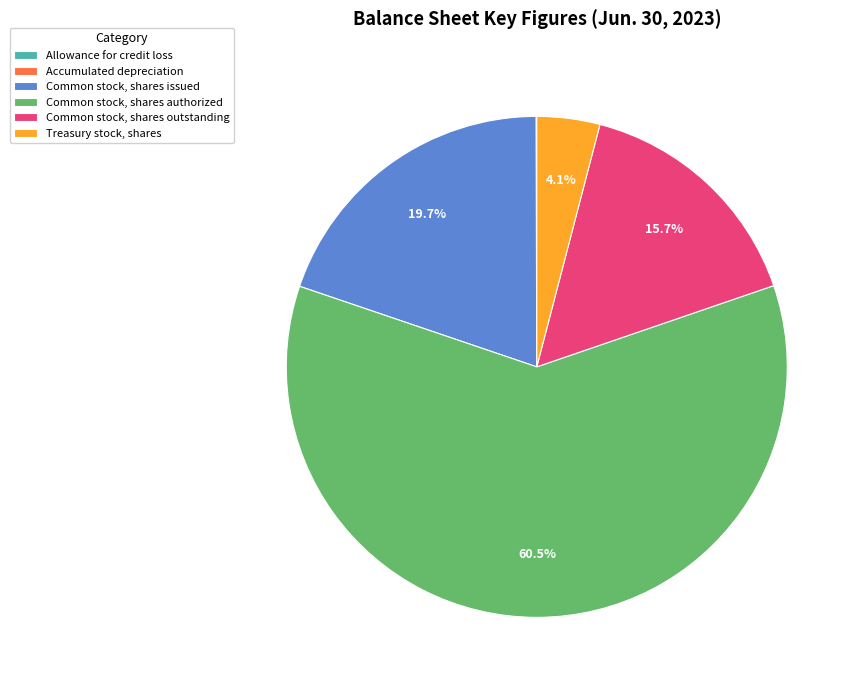

Does any single category account for the majority?

Yes